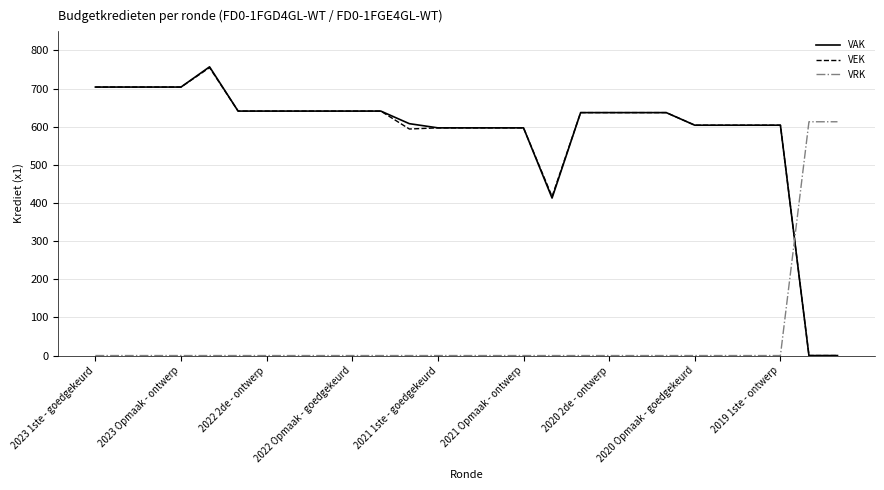

Which series has the widest spread of values?

VAK